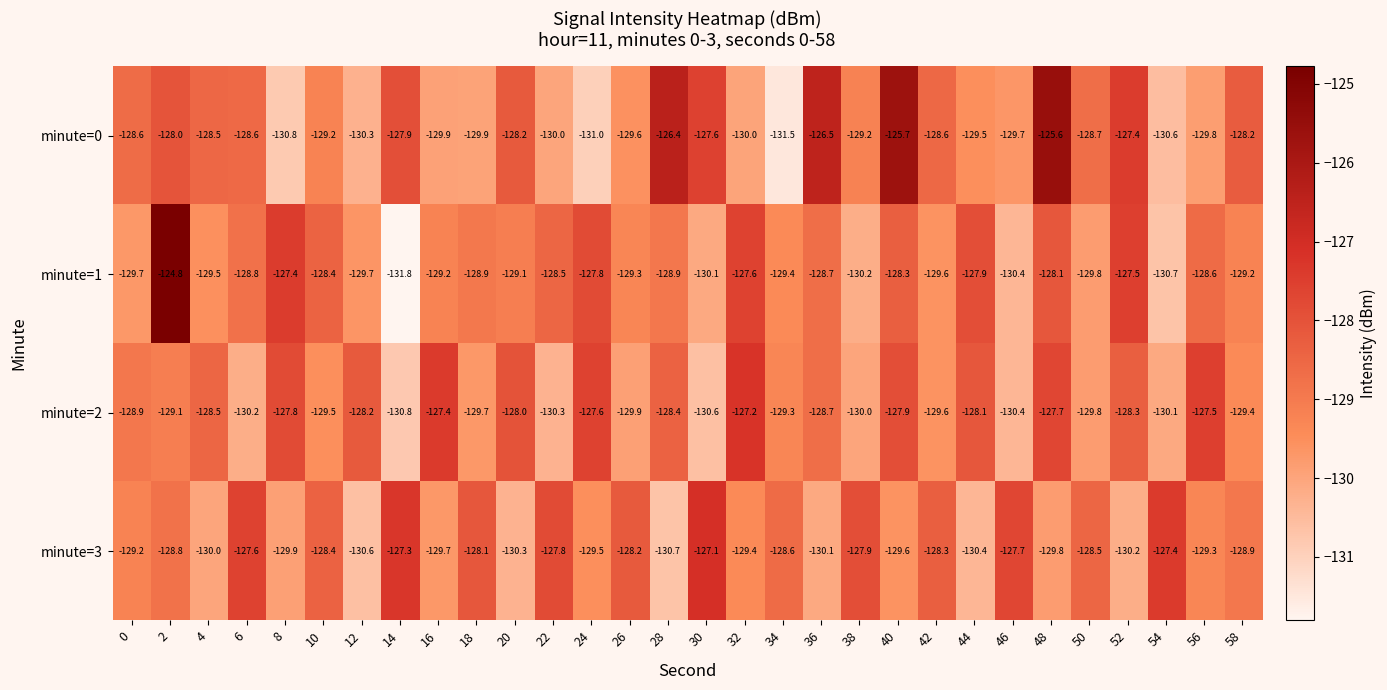

Is it true that minute=3 equals -129.5 at 24?

True